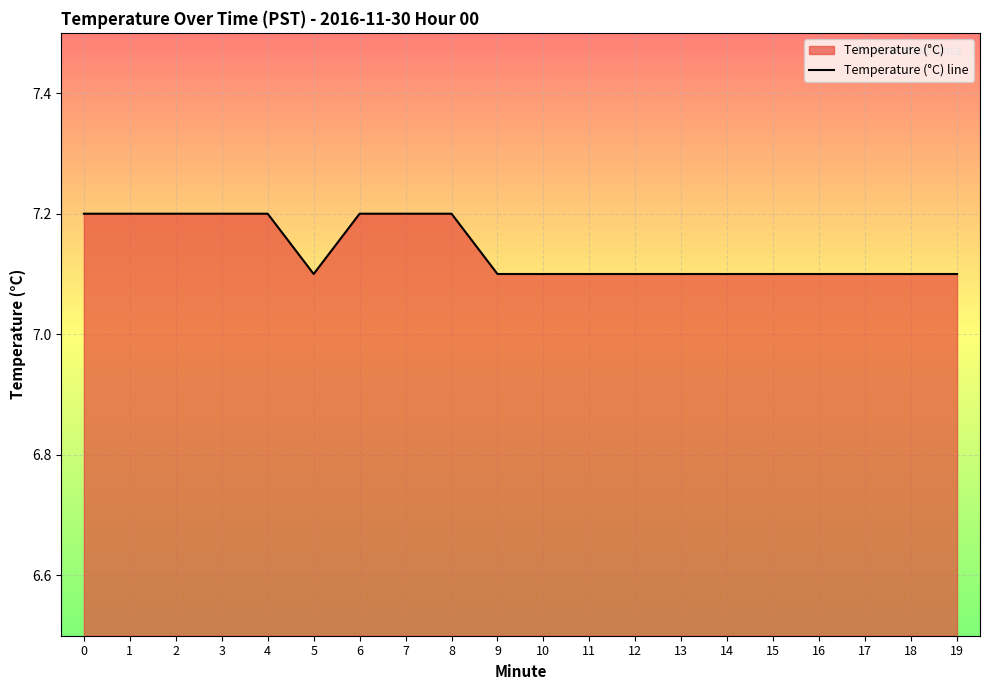

The value at 18 is 7.1. True or false?

True